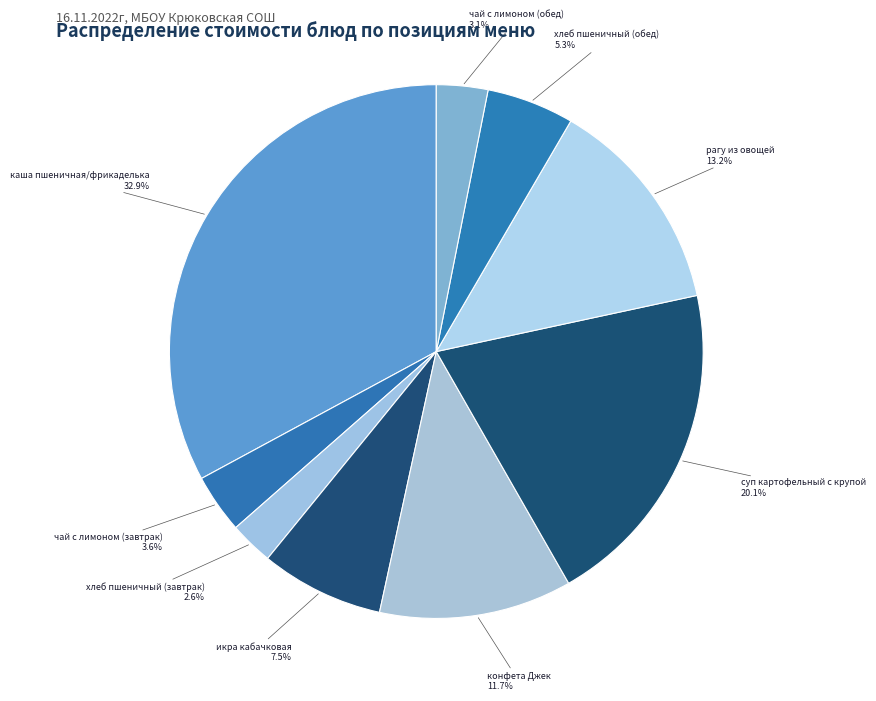

How many segments does this pie chart have?

9